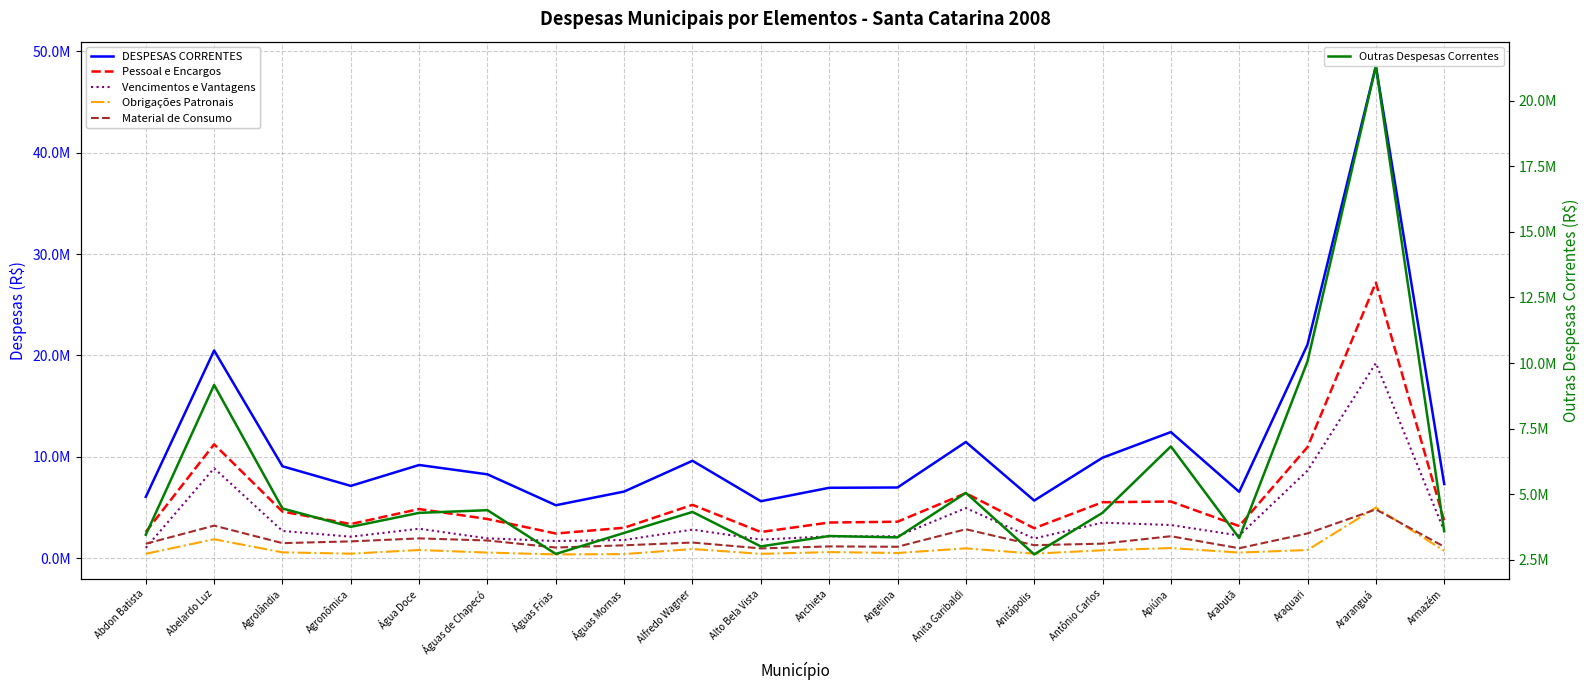

True or false: Material de Consumo and Outras Despesas Correntes intersect in this chart.

False